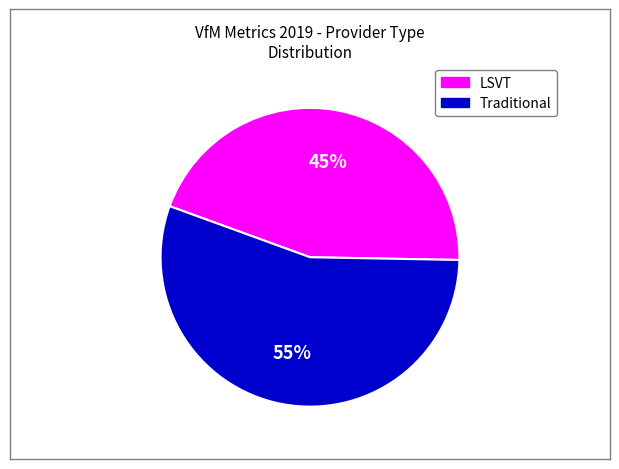

Which slice is the largest?

Traditional